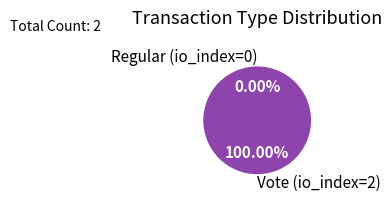

Is the sum of Regular (io_index=0) and Vote (io_index=2) greater than half?

Yes